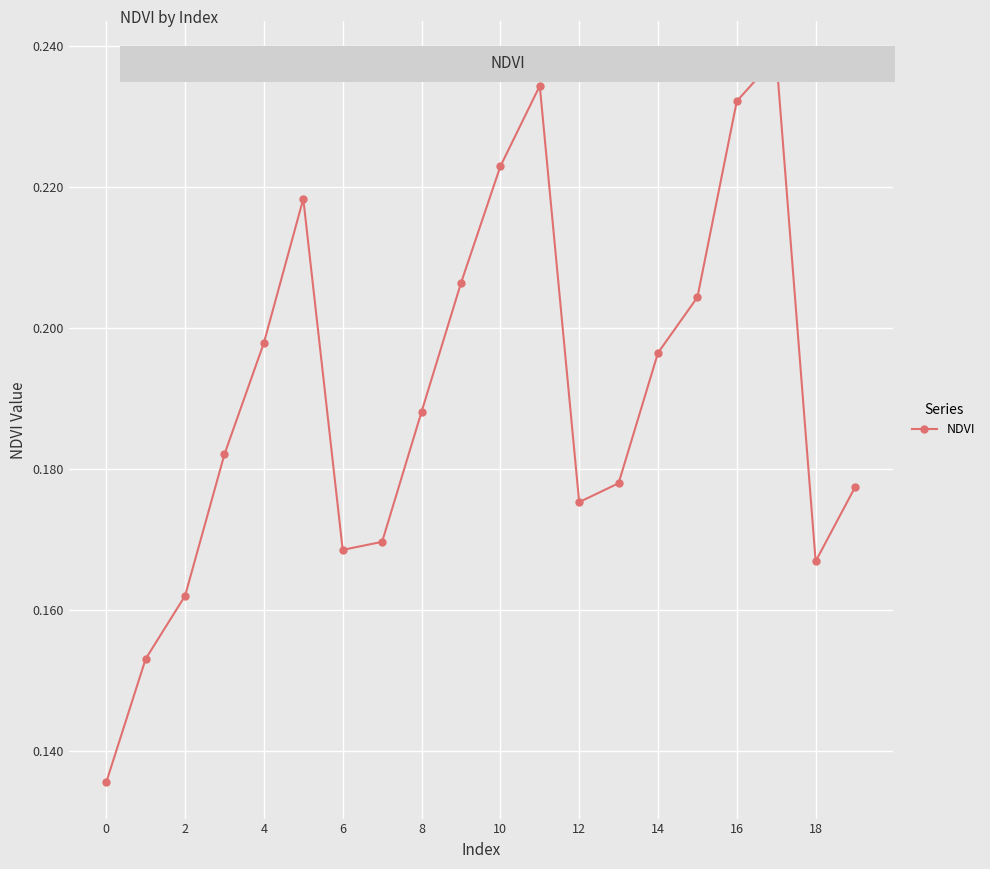

Count the values in the range 0 to 1.

20